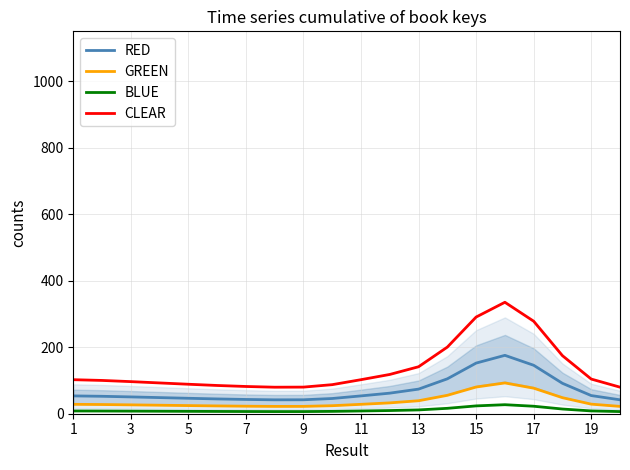

True or false: CLEAR and RED cross at least once.

False